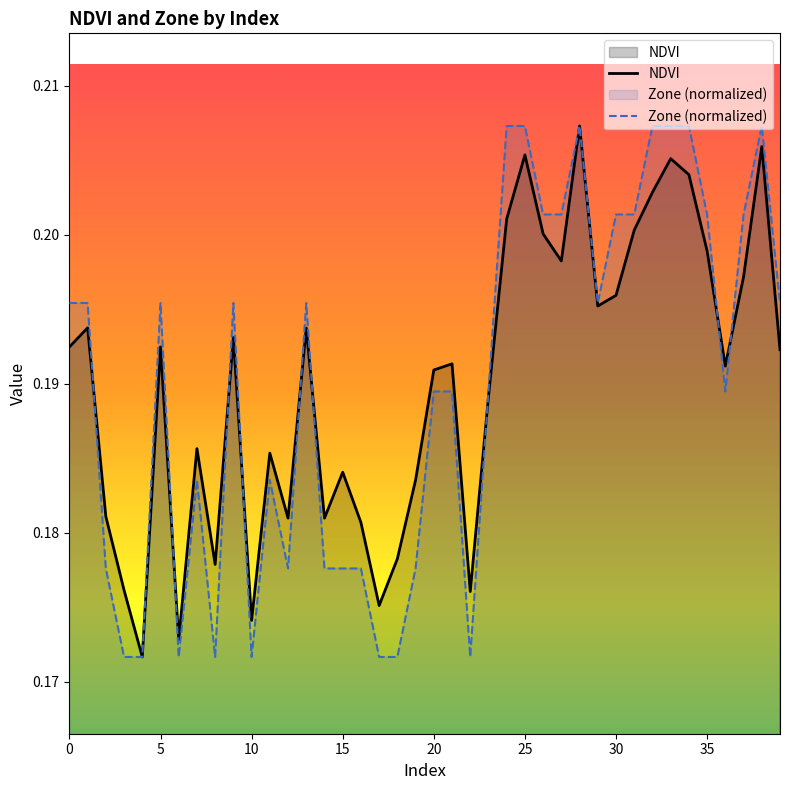

What is the sum of all Zone (normalized) values?

7.6